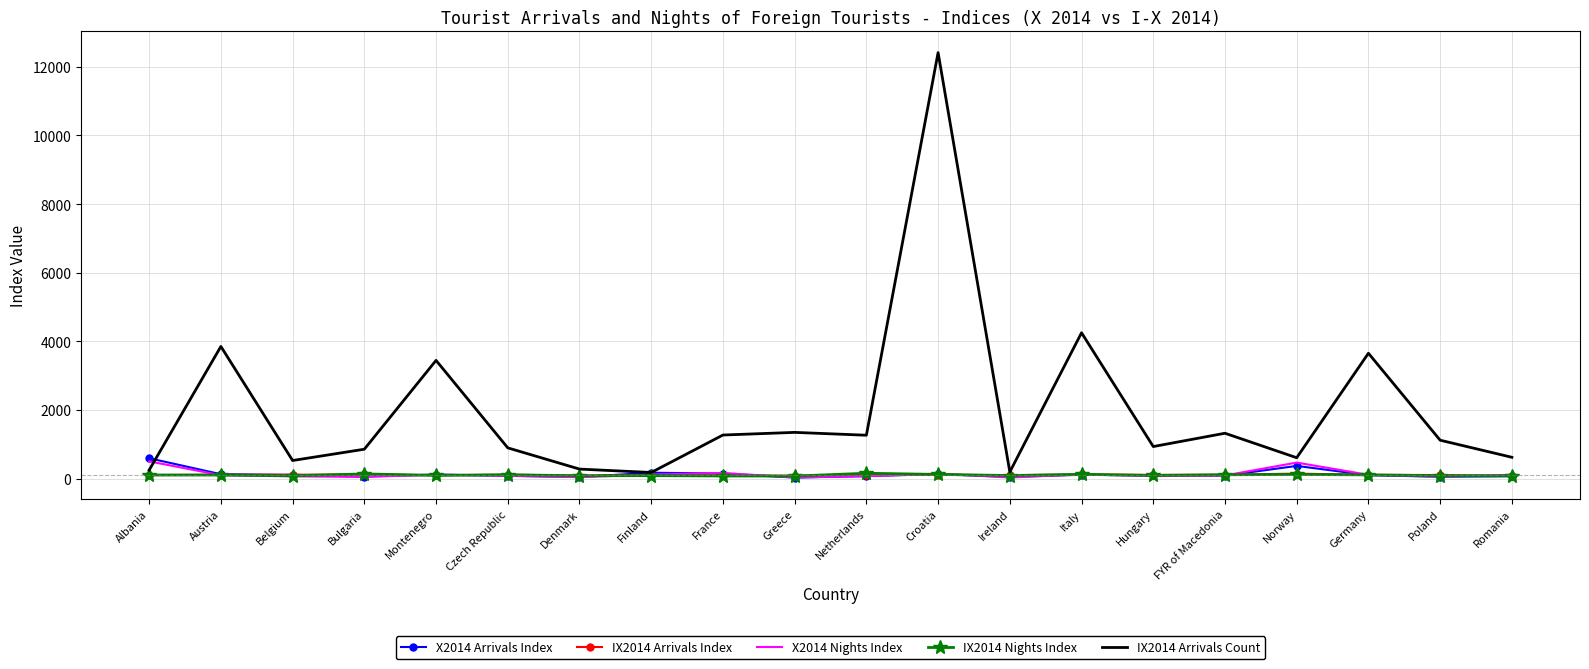

What is the greatest value displayed?

12416.0